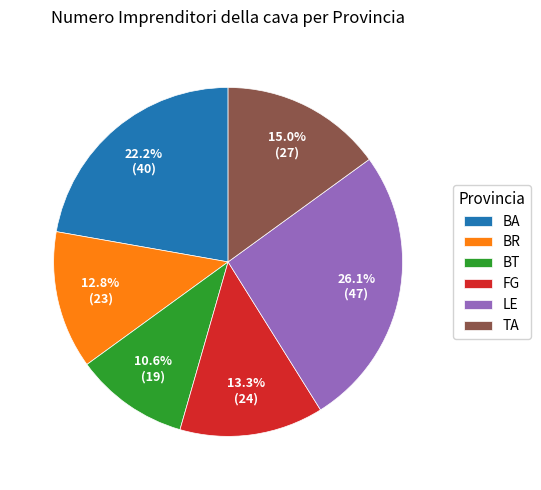

The BR slice represents 13% of the pie. True or false?

True